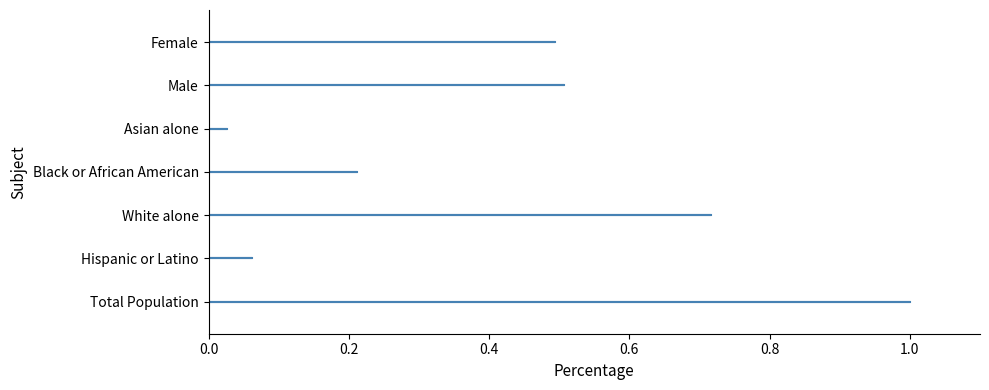

Reading left to right, what are all the values shown in this chart?

Total Population=1.0	Hispanic or Latino=0.1	White alone=0.7	Black or African American=0.2	Asian alone=0.0	Male=0.5	Female=0.5